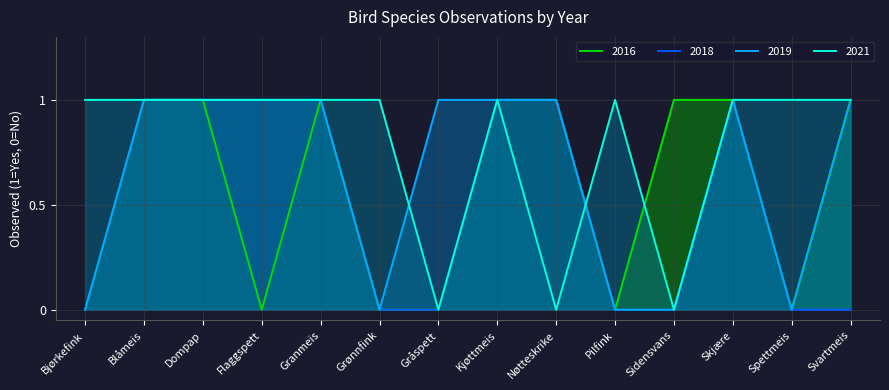

How many lines are shown in the chart?

4